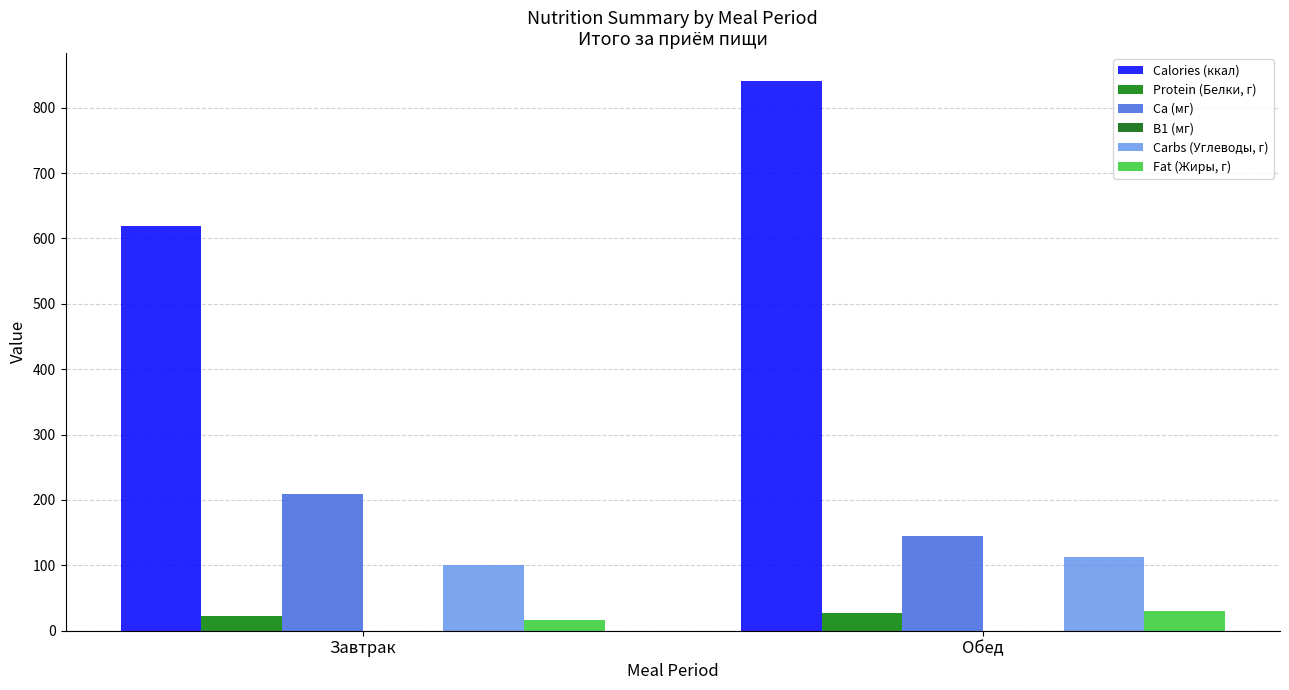

Which series has the largest total across all categories?

Calories (ккал)